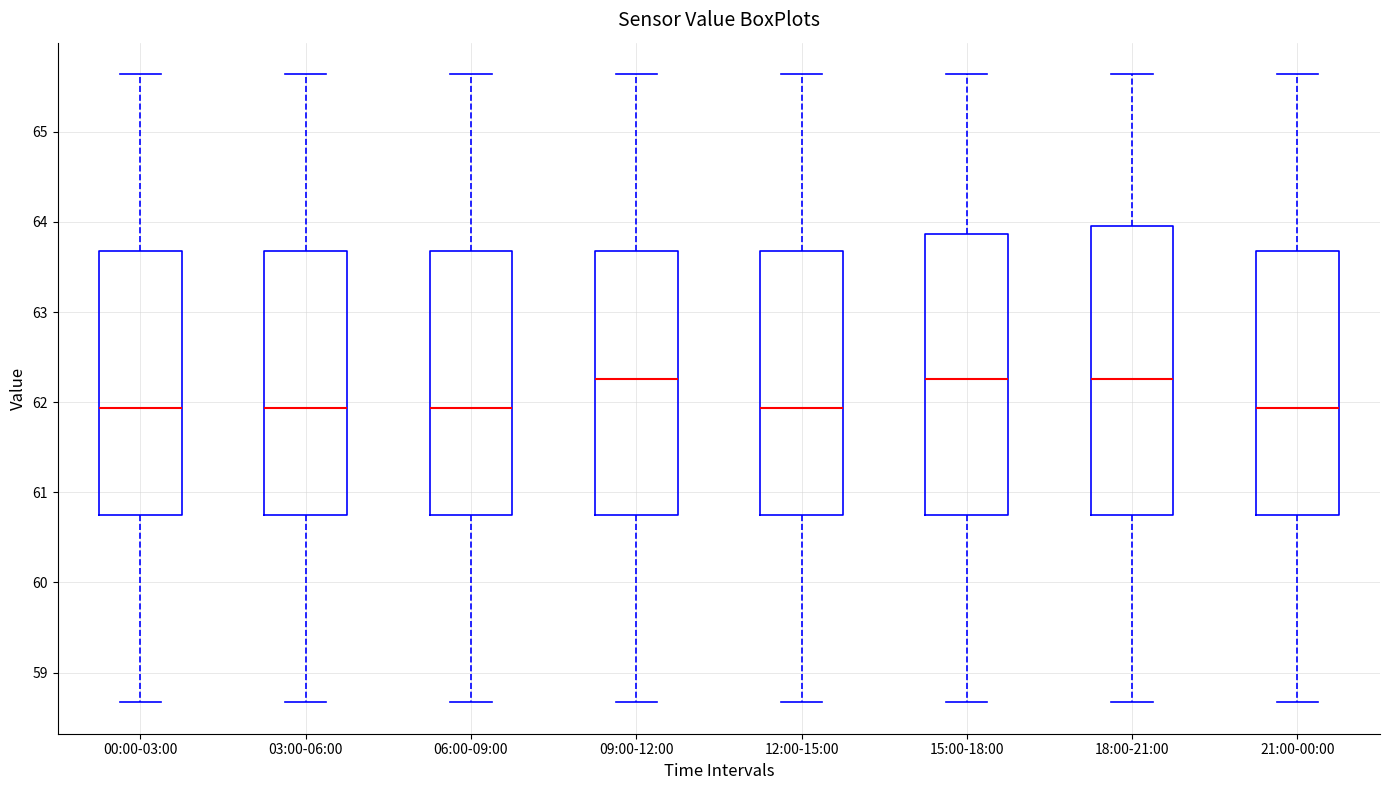

Reading left to right, transcribe this box plot: for each box, give where its median line is, the range the box spans, and where its two whiskers end, as read against the y-axis. The values are not printed on the chart, so give them approximately, as read against the axis.

00:00-03:00: median 61.9, box 60.7 to 63.7, whiskers 58.7 to 65.6
03:00-06:00: median 61.9, box 60.7 to 63.7, whiskers 58.7 to 65.6
06:00-09:00: median 61.9, box 60.7 to 63.7, whiskers 58.7 to 65.6
09:00-12:00: median 62.3, box 60.7 to 63.7, whiskers 58.7 to 65.6
12:00-15:00: median 61.9, box 60.7 to 63.7, whiskers 58.7 to 65.6
15:00-18:00: median 62.3, box 60.7 to 63.9, whiskers 58.7 to 65.6
18:00-21:00: median 62.3, box 60.7 to 64.0, whiskers 58.7 to 65.6
21:00-00:00: median 61.9, box 60.7 to 63.7, whiskers 58.7 to 65.6